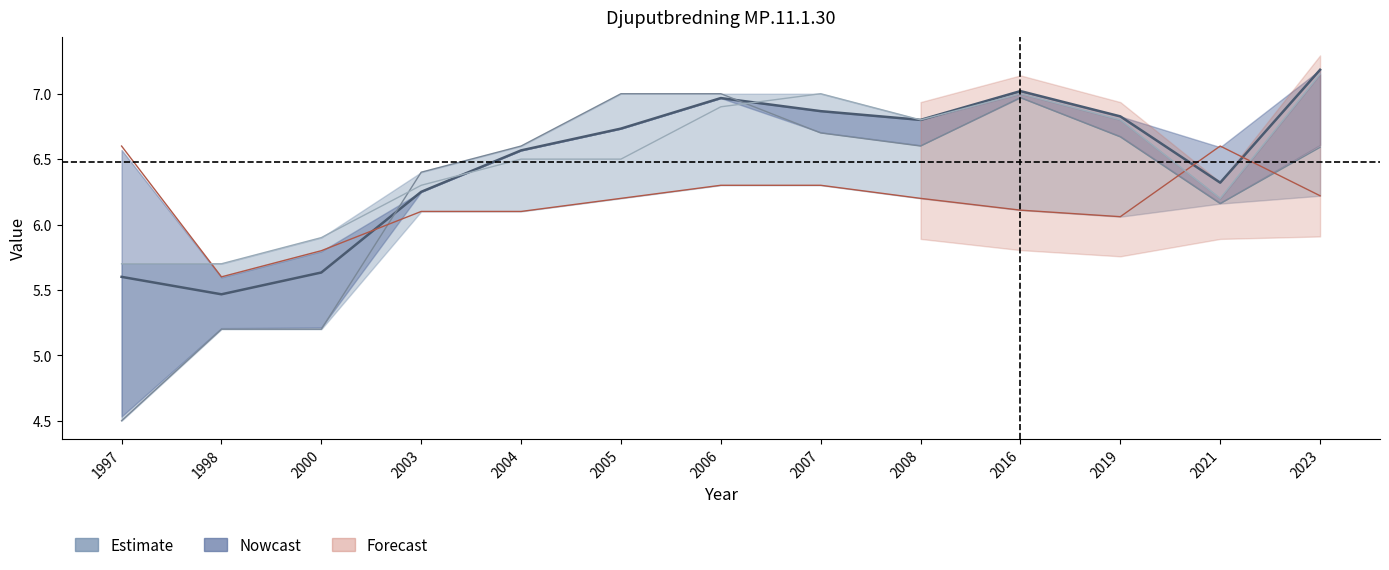

True or false: 18 Bunkeflostrand has more than 1 points higher than both neighbors.

False